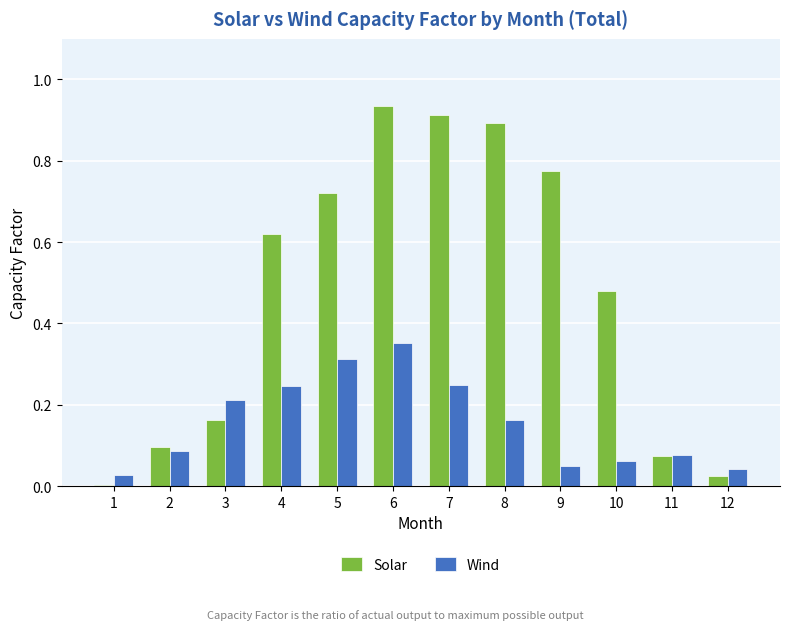

Which series changed the most between 1 and 3?

Wind